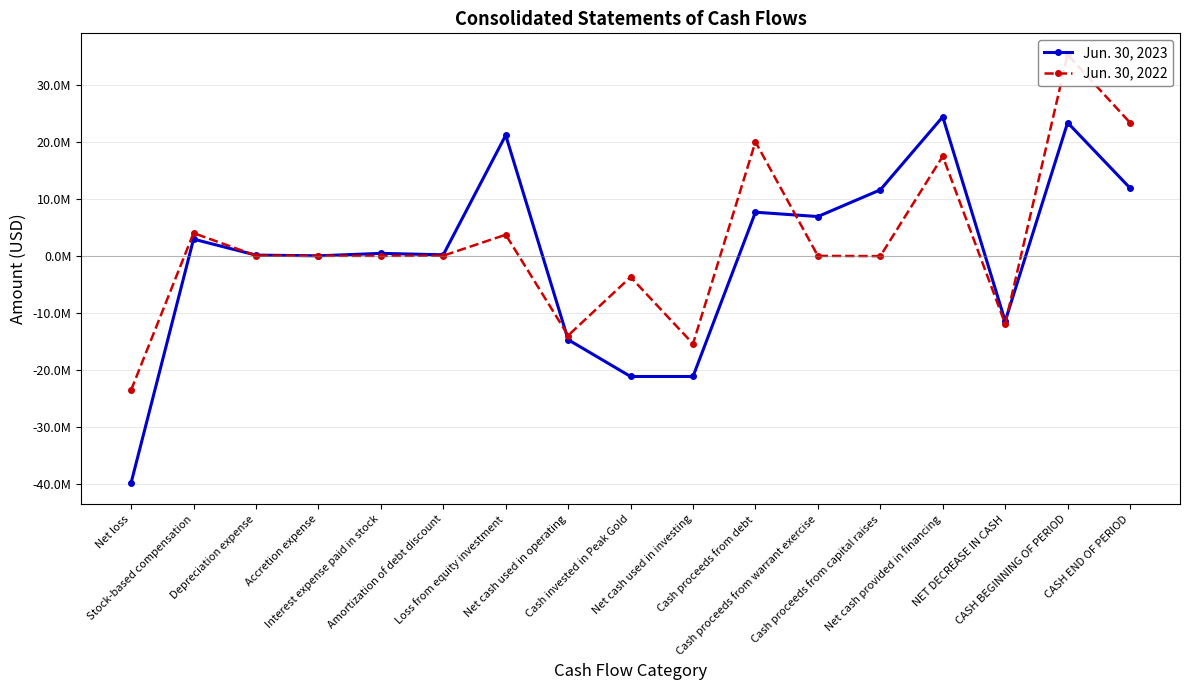

Which has a higher value, Cash invested in Peak Gold or Cash proceeds from capital raises?

Cash proceeds from capital raises